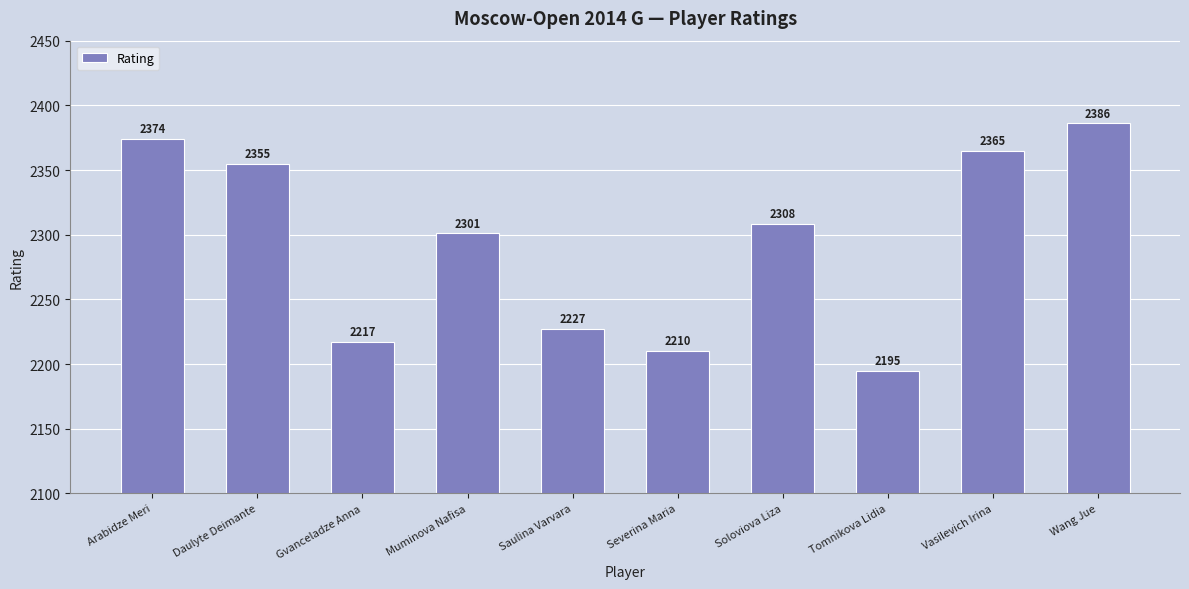

Rank the categories by value from lowest to highest.

Tomnikova Lidia, Severina Maria, Gvanceladze Anna, Saulina Varvara, Muminova Nafisa, Soloviova Liza, Daulyte Deimante, Vasilevich Irina, Arabidze Meri, Wang Jue